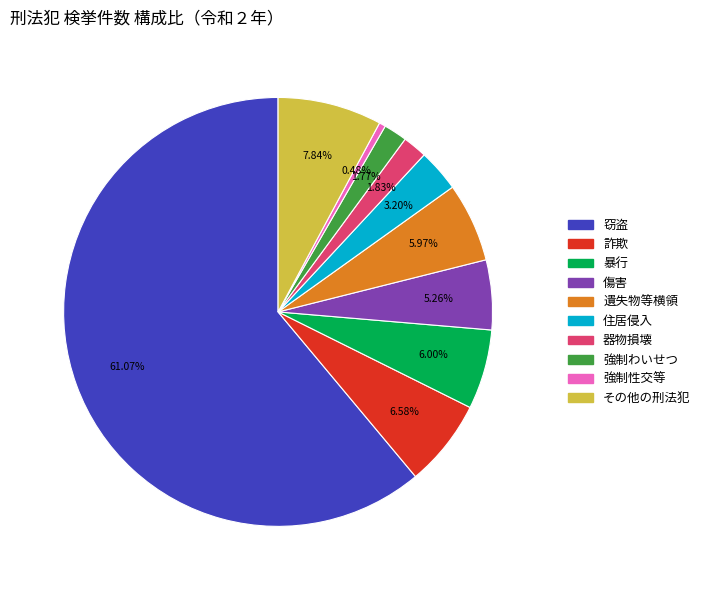

Which category has the biggest portion of the pie?

窃盗